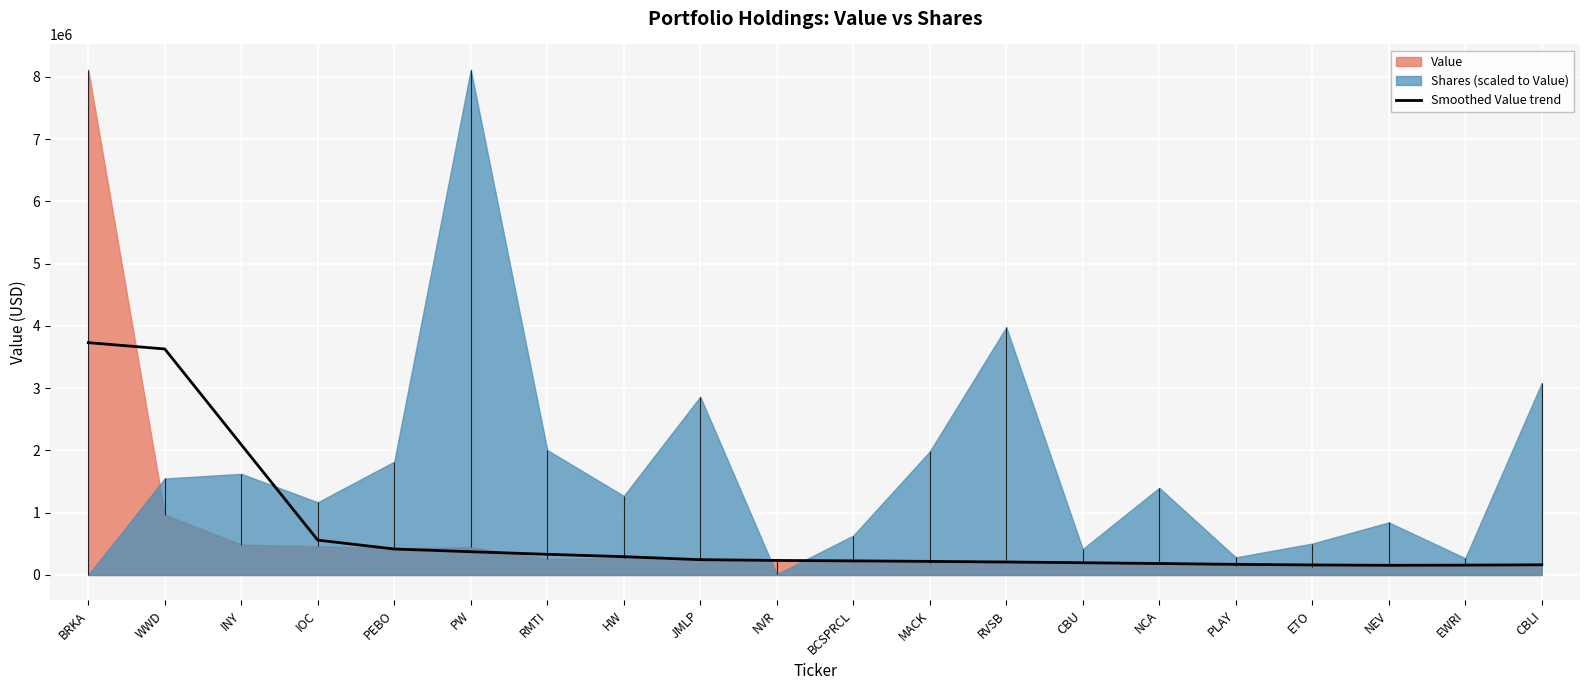

What is the ratio of the value at RVSB to the value at PLAY?

1.2